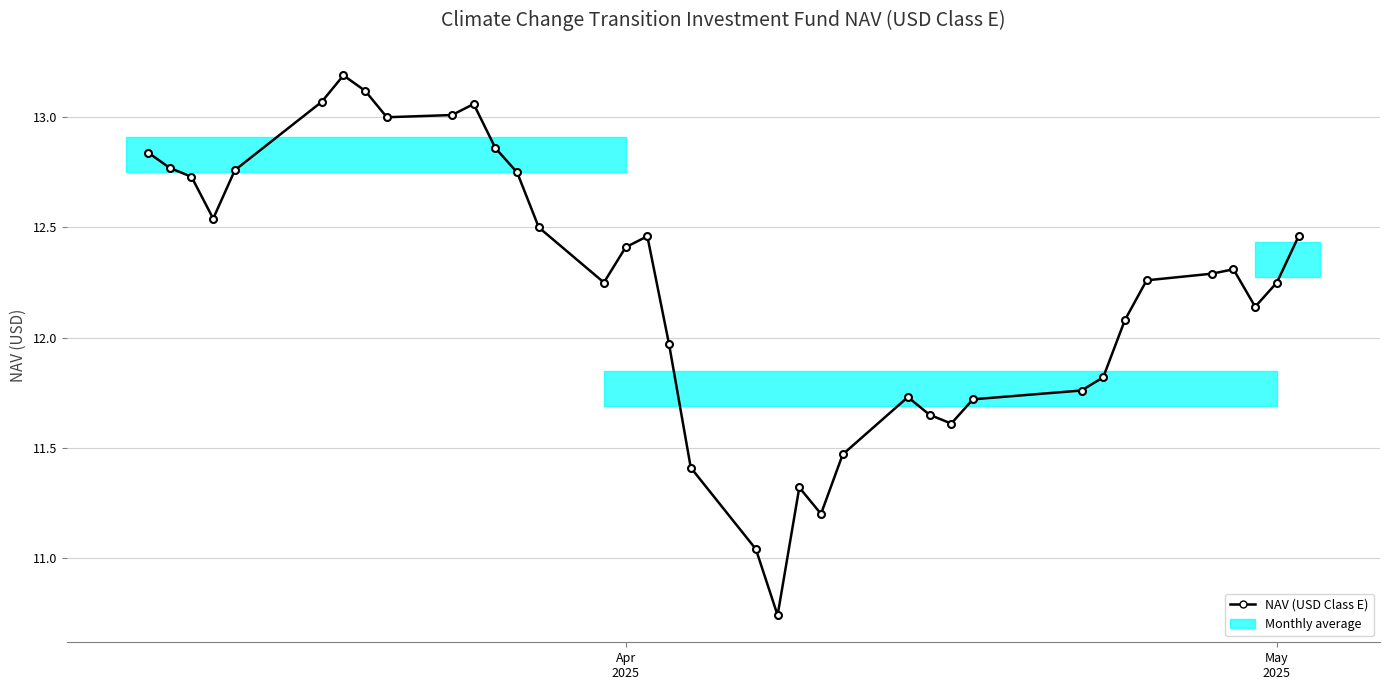

True or false: the data shows 20.7 at 25.

False